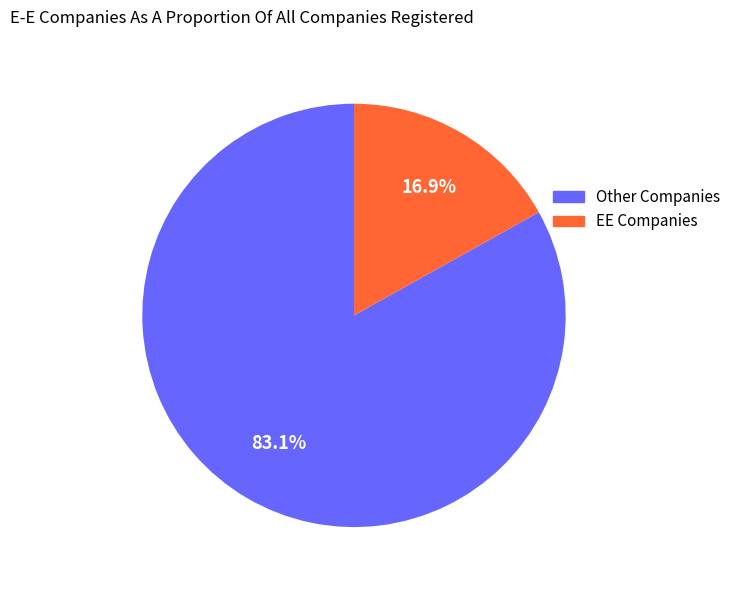

Which has a higher value, EE Companies or Other Companies?

Other Companies